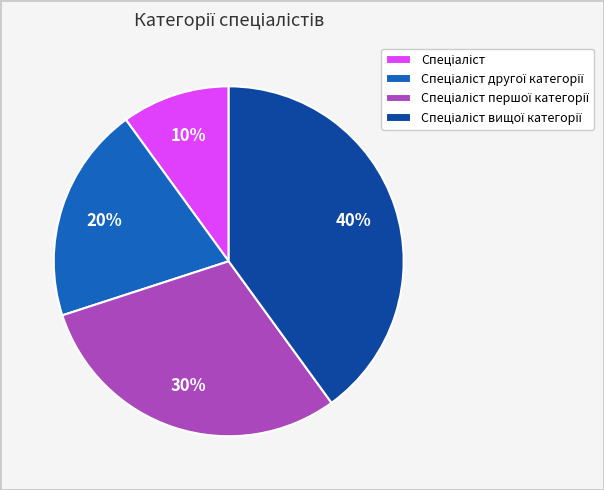

Is there a majority slice in this chart?

No